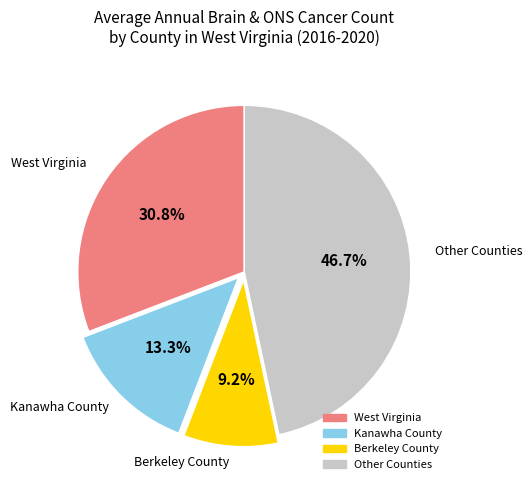

Rank the categories by value from highest to lowest.

Other Counties, West Virginia, Kanawha County, Berkeley County